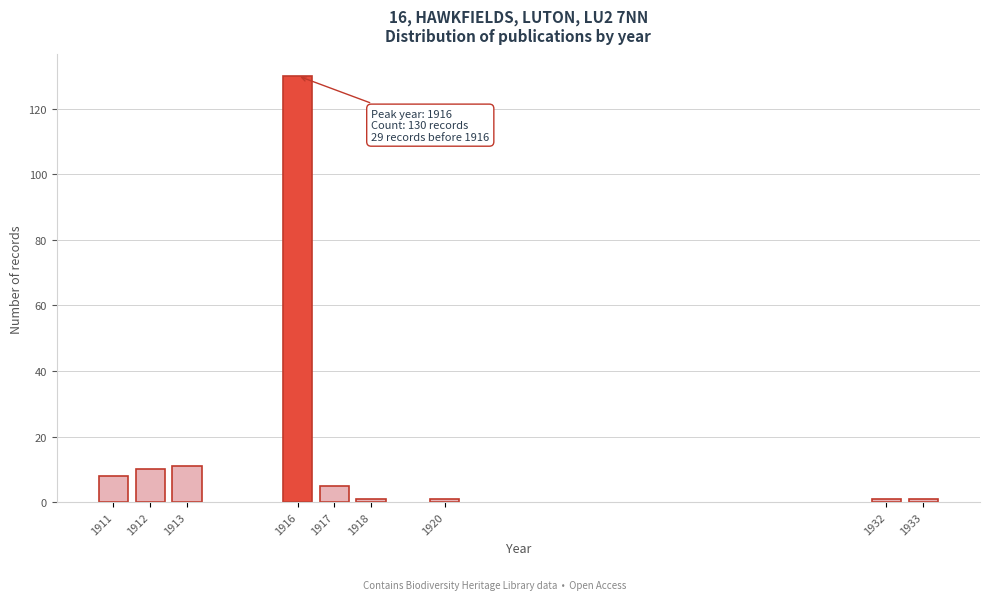

Reading left to right, list all the values displayed in this chart.

1911=8	1912=10	1913=11	1916=130	1917=5	1918=1	1920=1	1932=1	1933=1